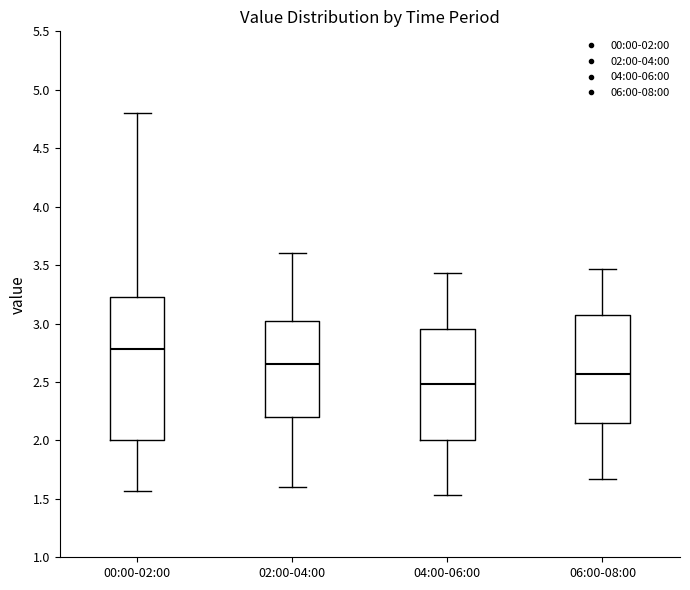

Where does the lower whisker of the box for 04:00-06:00 end on the y-axis? The values are not printed on the chart, so give them approximately, as read against the axis.

1.55